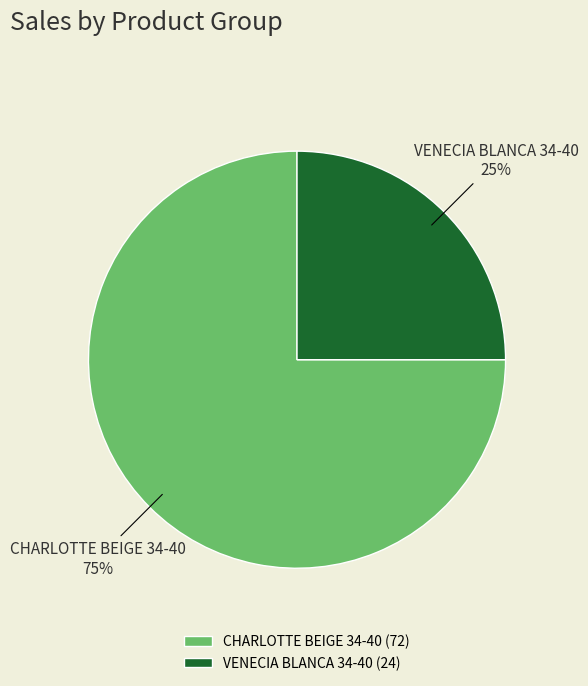

What percentage is the CHARLOTTE BEIGE 34-40 slice, to the nearest percent?

75%